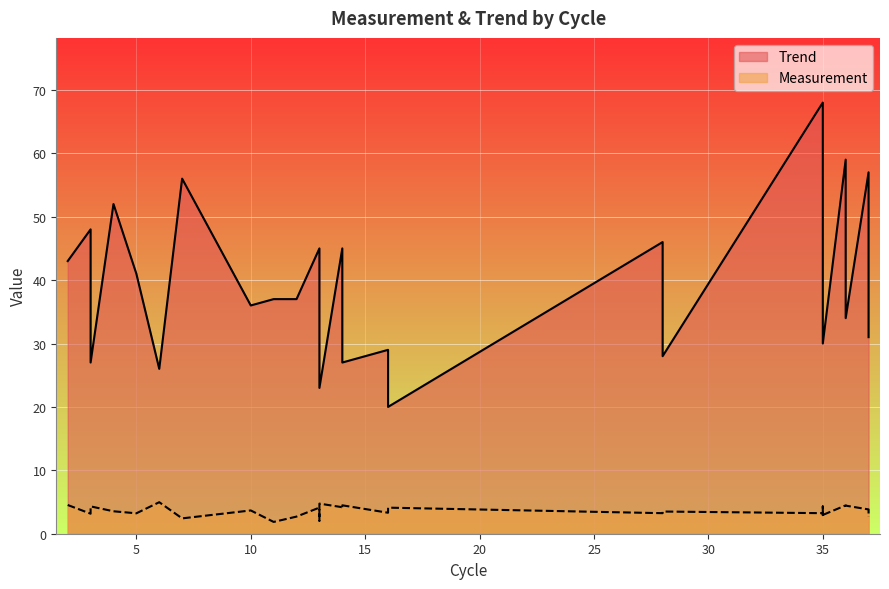

The Measurement series shows 5.8 at 10. True or false?

False